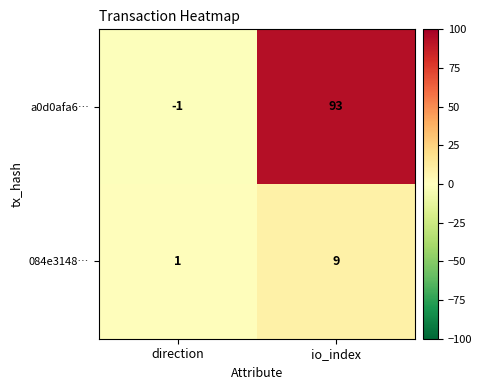

What is the minimum value shown in the chart?

-1